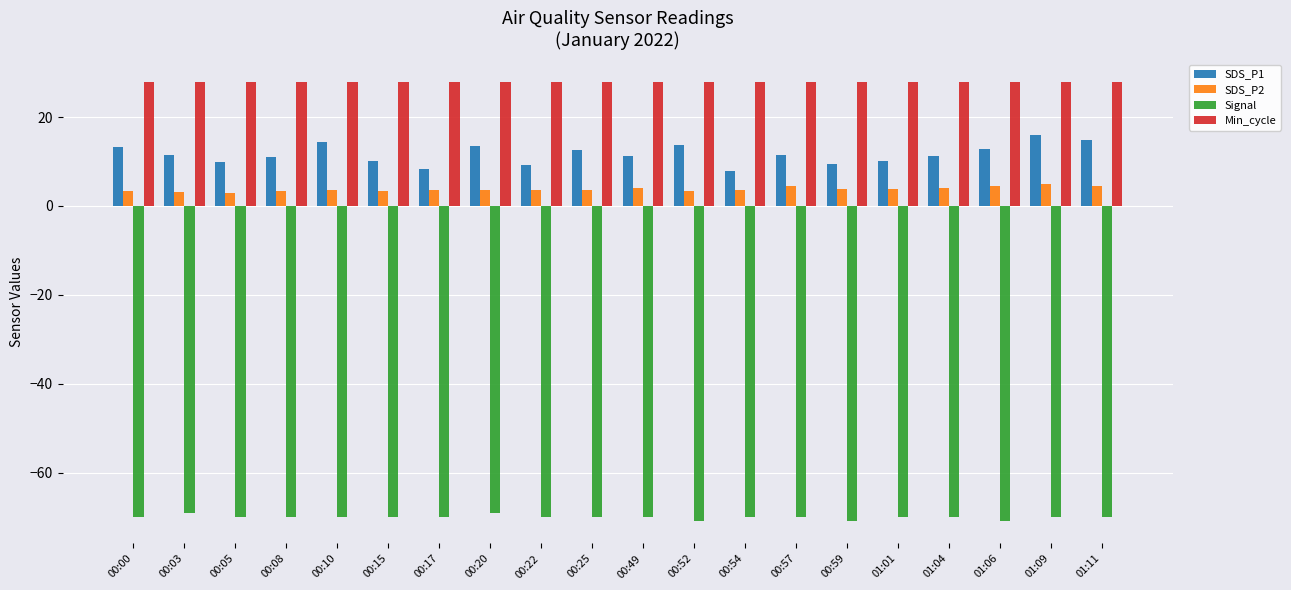

How many groups of bars are there?

20